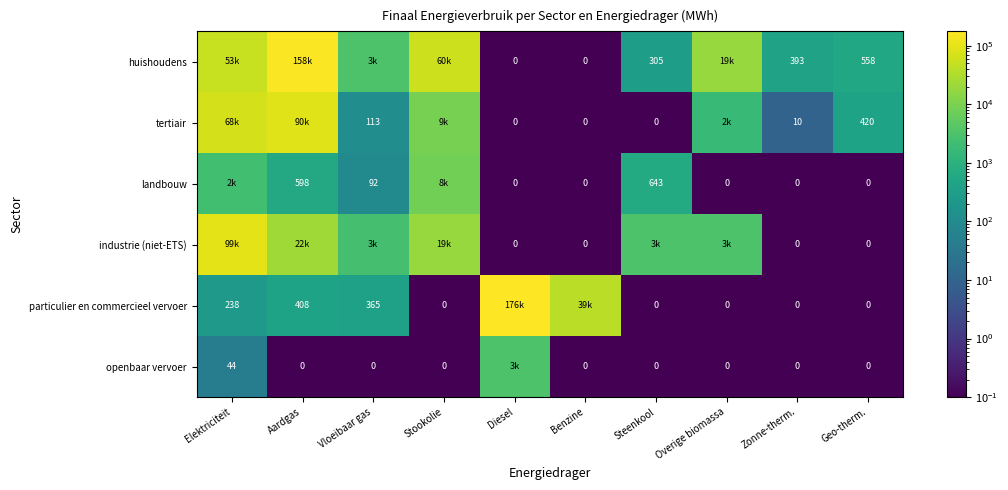

At which category is the sum across all series the highest?

Aardgas